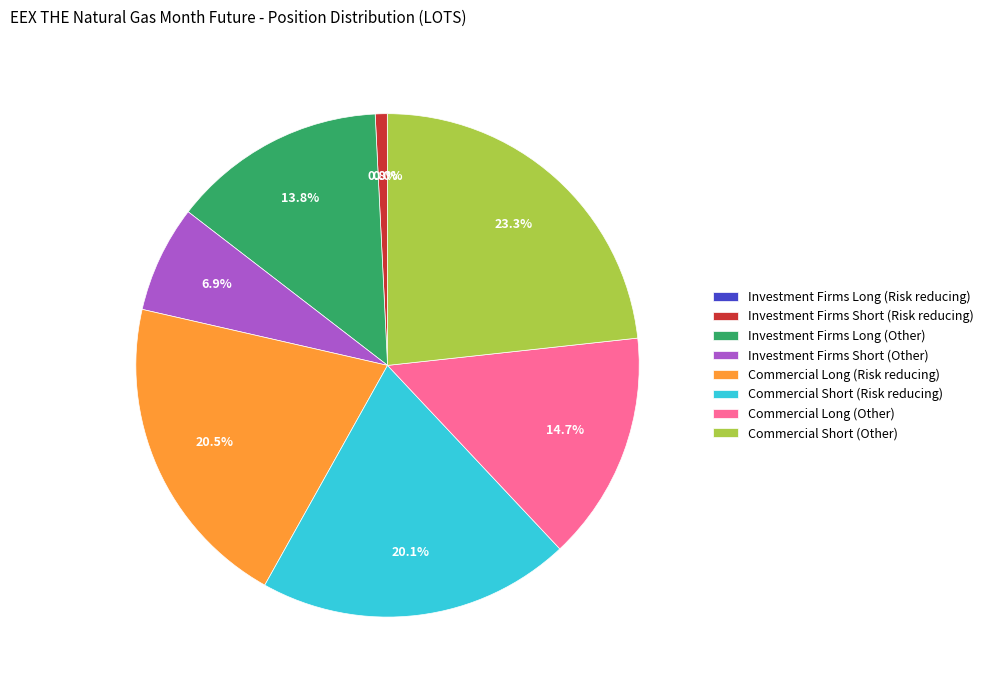

The Investment Firms Short (Risk reducing) slice represents 1% of the pie. True or false?

True